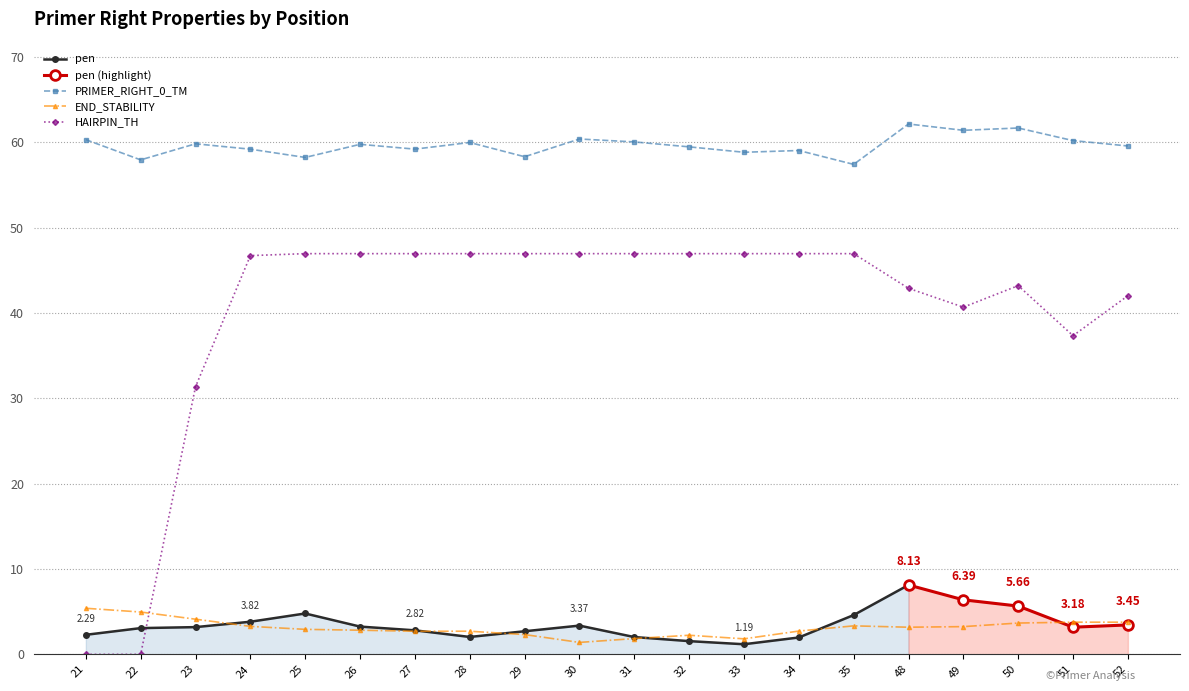

True or false: PRIMER_RIGHT_0_END_STABILITY and PRIMER_RIGHT_0_TM intersect in this chart.

False